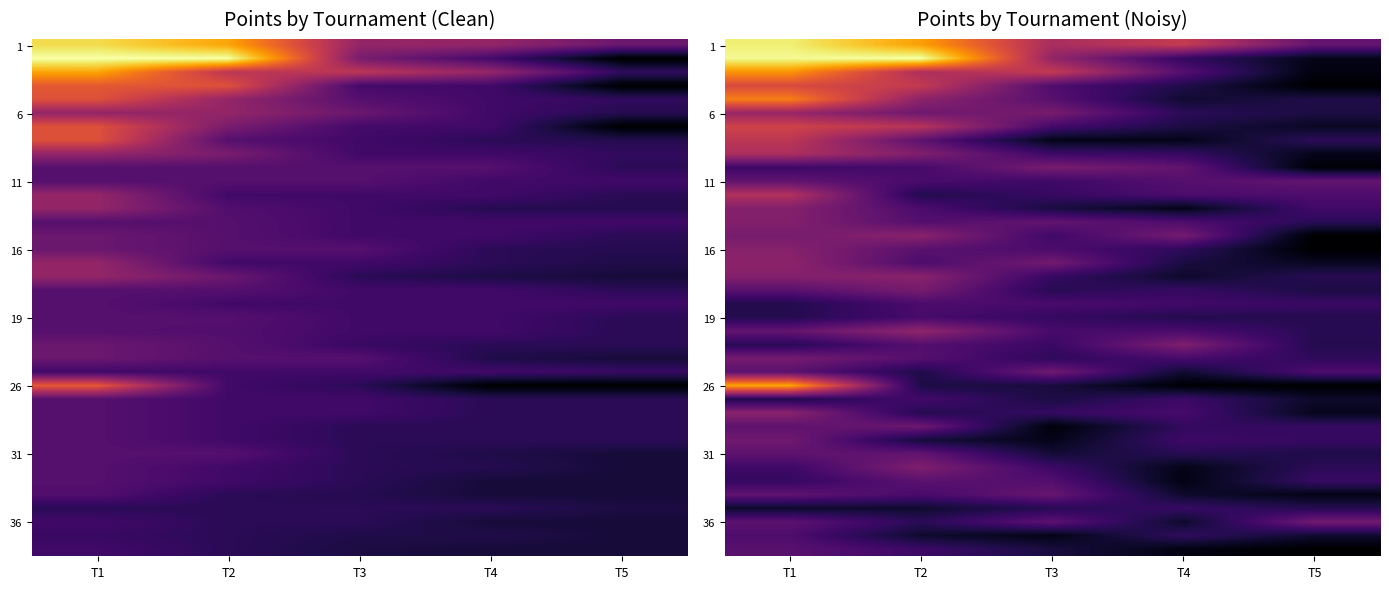

What is the total value across all series at T4?

6.2